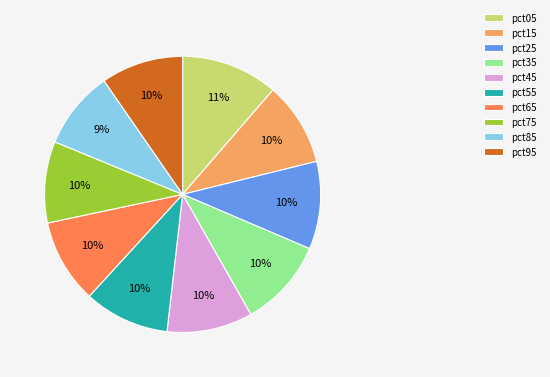

Count the number of slices in the pie.

10